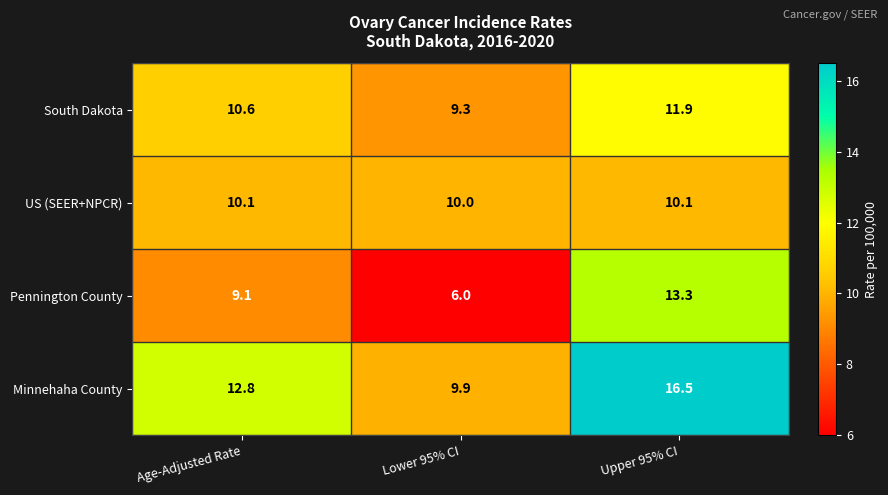

Which series has the largest range (max minus min)?

Pennington County